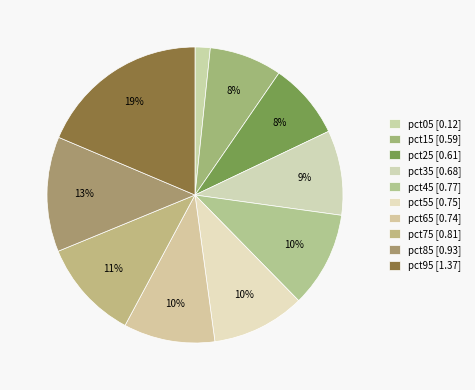

Count the number of slices in the pie.

10